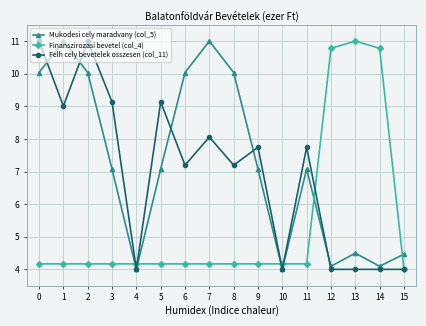

Reading left to right, extract all data points from this chart.

Mukodesi celу maradvany (col_5): 0=10.0	1=11.0	2=10.0	3=7.1	4=4.0	5=7.1	6=10.0	7=11.0	8=10.0	9=7.1	10=4.0	11=7.1	12=4.1	13=4.5	14=4.1	15=4.5
Finanszirozasi bevetel (col_4): 0=4.2	1=4.2	2=4.2	3=4.2	4=4.2	5=4.2	6=4.2	7=4.2	8=4.2	9=4.2	10=4.2	11=4.2	12=10.8	13=11.0	14=10.8	15=4.0
Felh celу bevetelek osszesen (col_11): 0=11.0	1=9.0	2=11.0	3=9.1	4=4.0	5=9.1	6=7.2	7=8.1	8=7.2	9=7.7	10=4.0	11=7.7	12=4.0	13=4.0	14=4.0	15=4.0